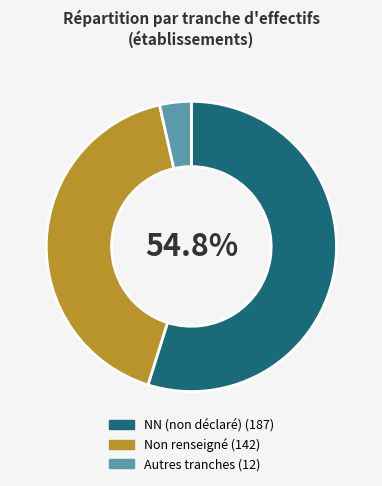

Is there a majority slice in this chart?

Yes